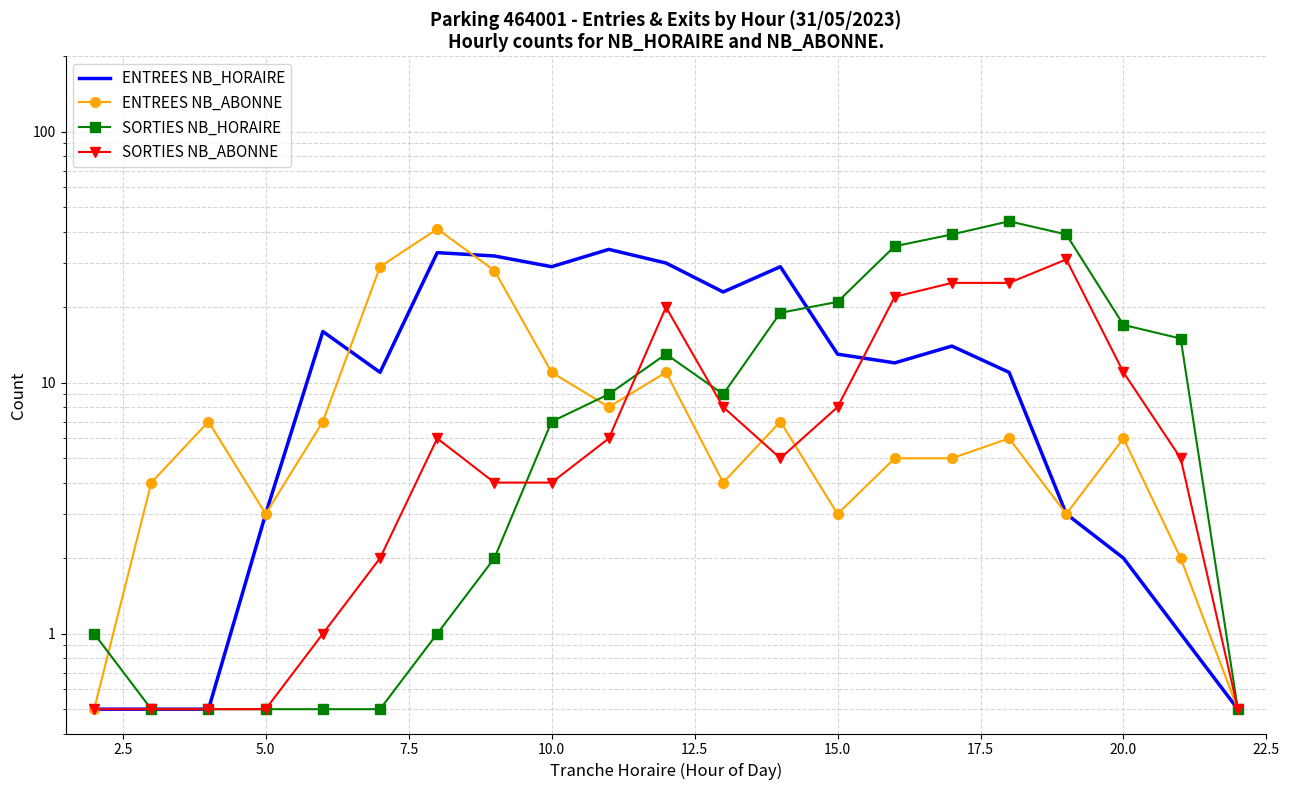

What is the average value of the SORTIES NB_ABONNE series?

8.8